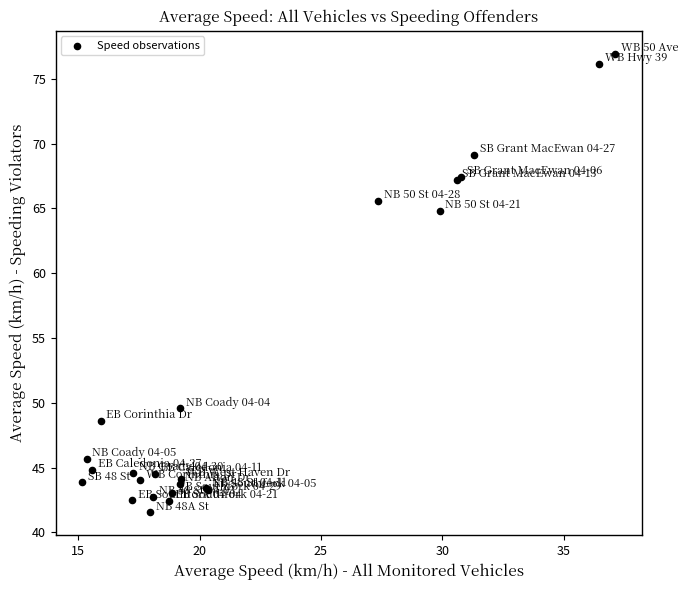

What Y value in the scatter plot is closest to 59?

64.8